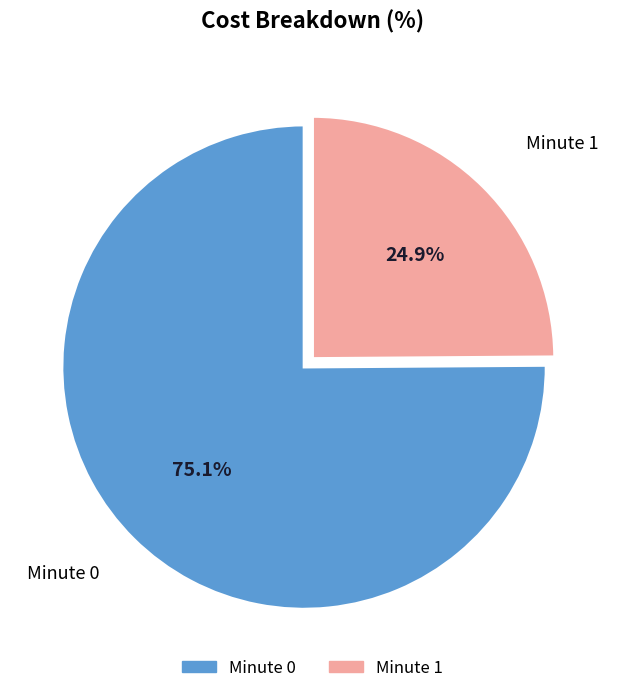

Rank the categories by value from highest to lowest.

Minute 0, Minute 1